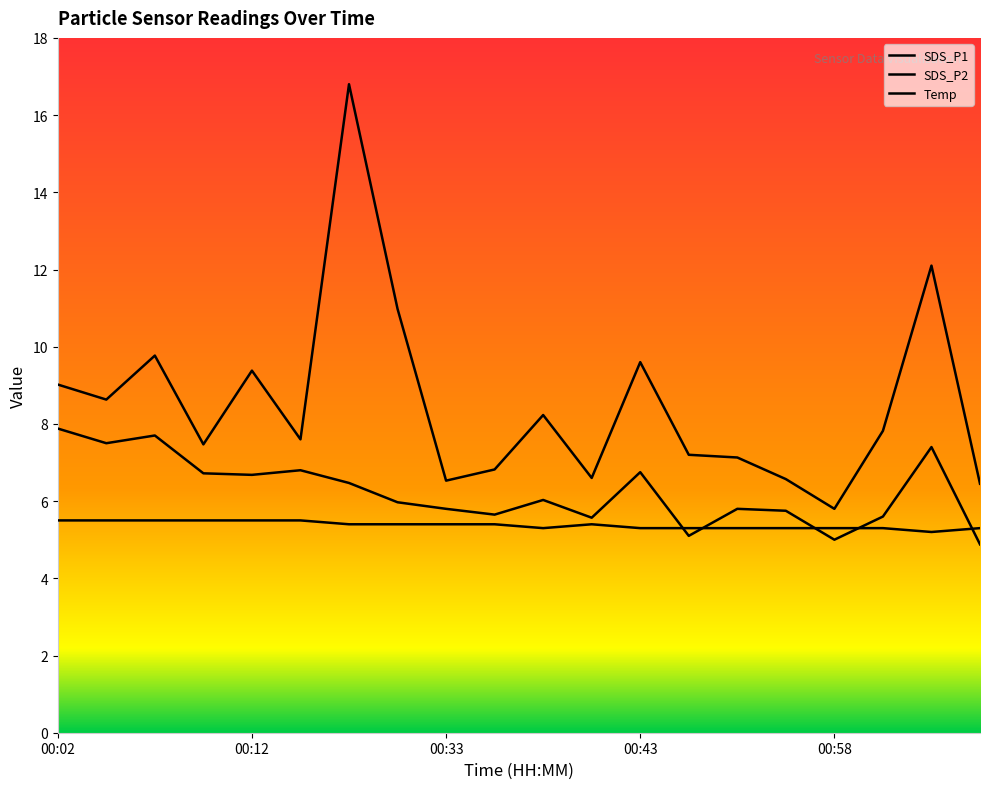

What is the label of the 14th point from the left?

00:46